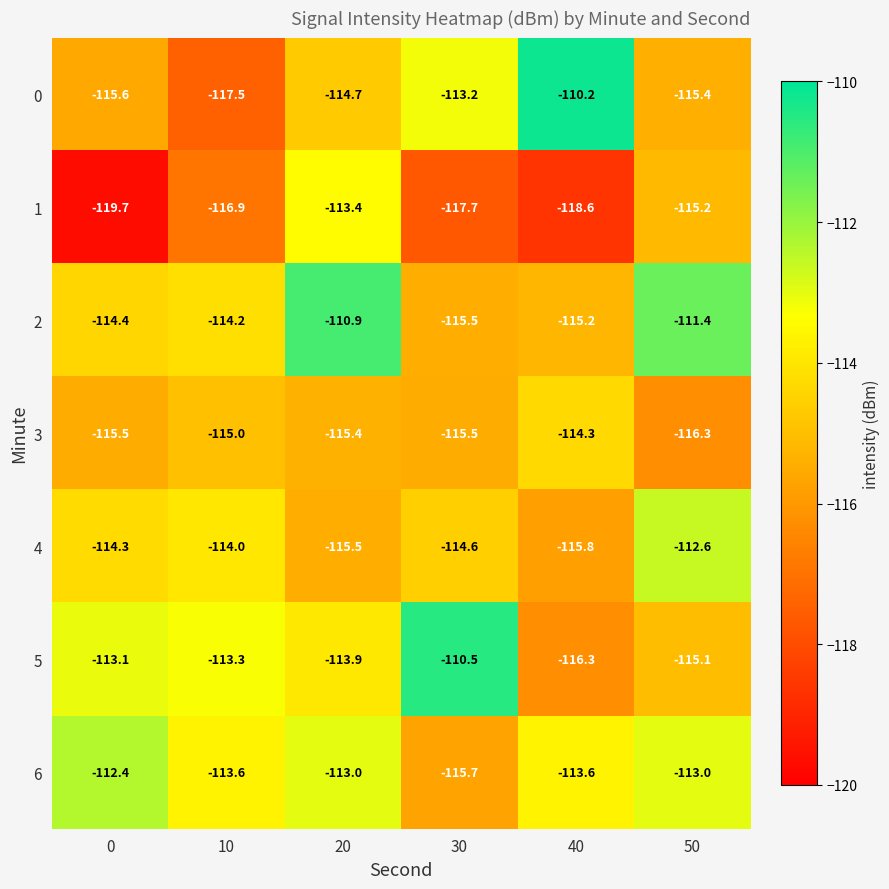

What is the maximum value shown in the chart?

-110.2